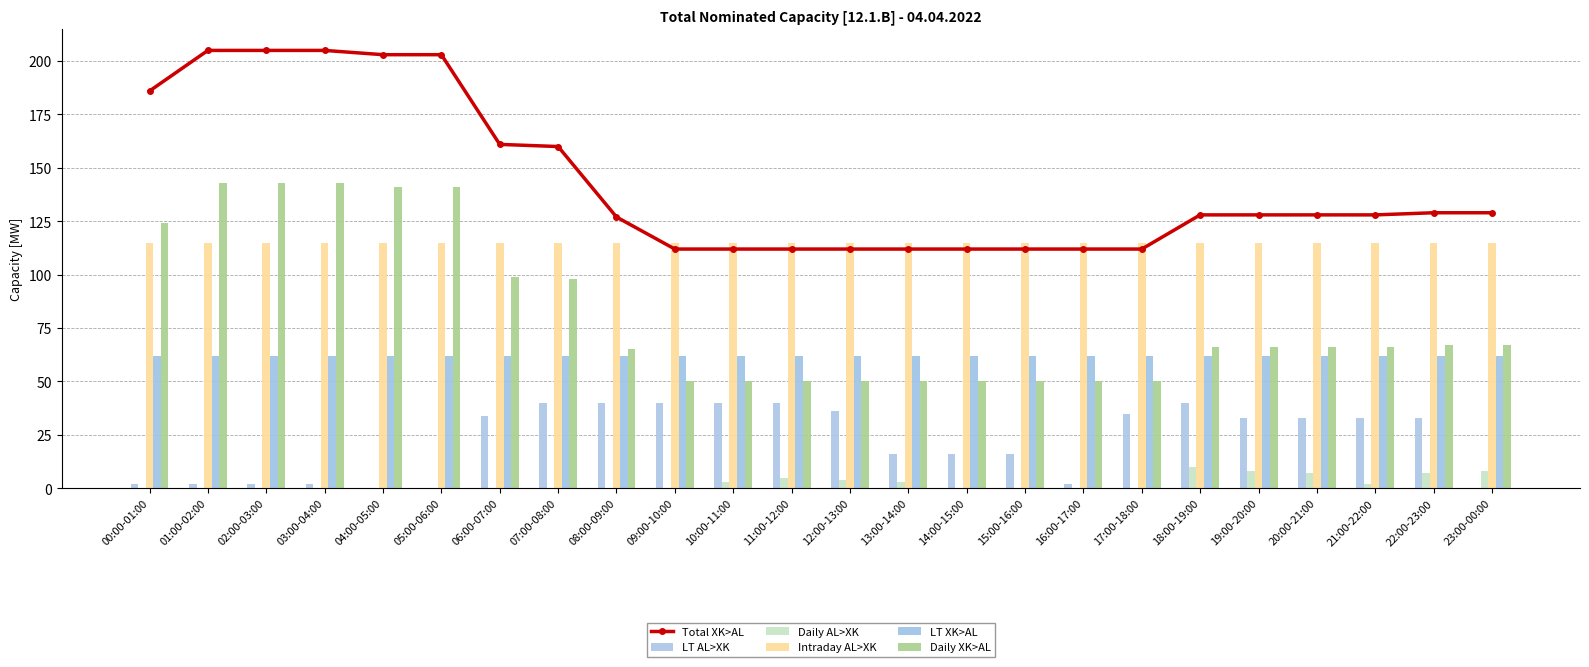

What is the label of the 3rd bar from the left?

02:00-03:00